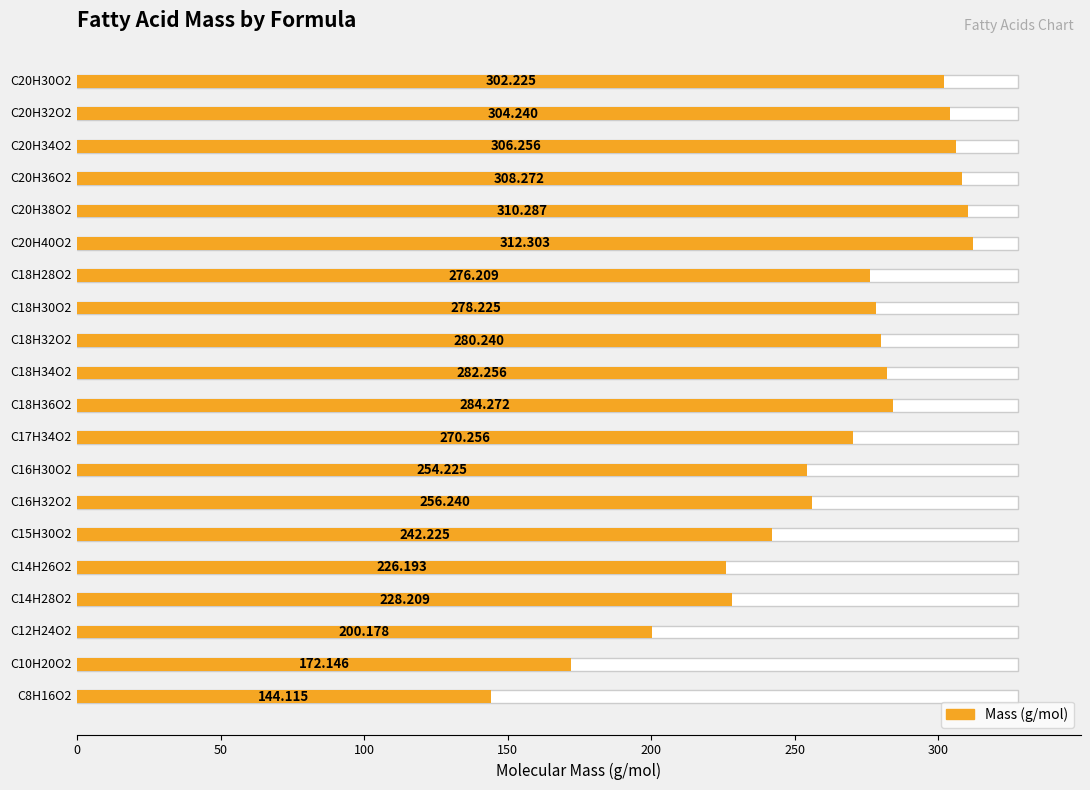

Are the bars horizontal?

Yes